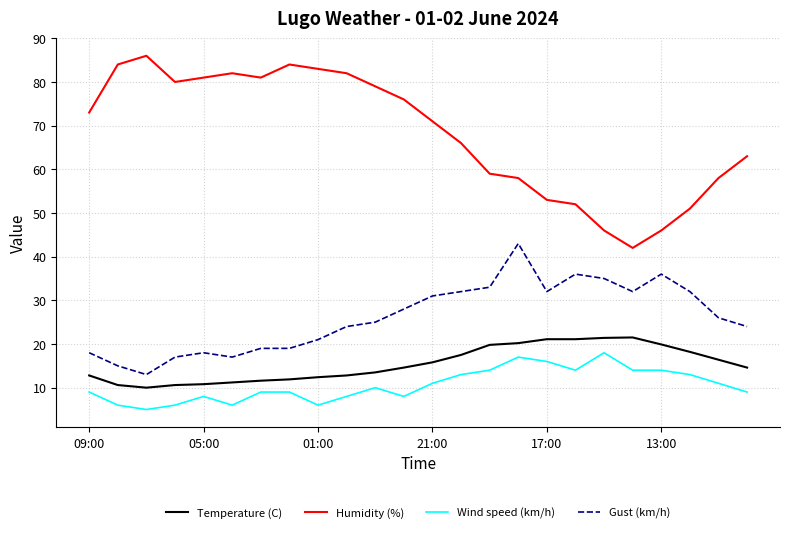

What is the minimum value for Temperature (C)?

10.0